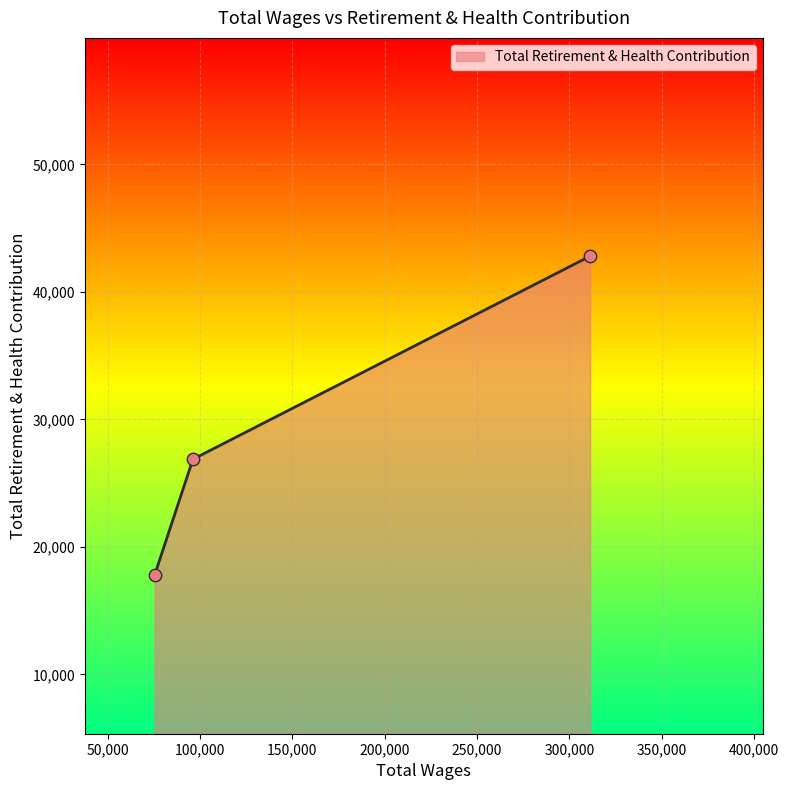

What is the greatest value displayed?

42799